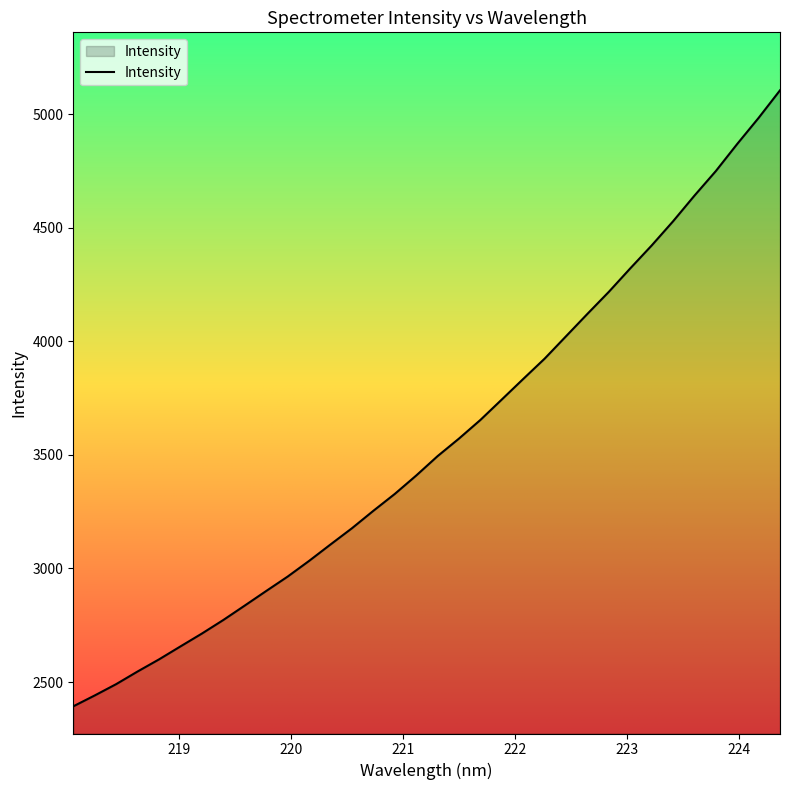

What is the difference between the maximum and minimum values?

2712.5